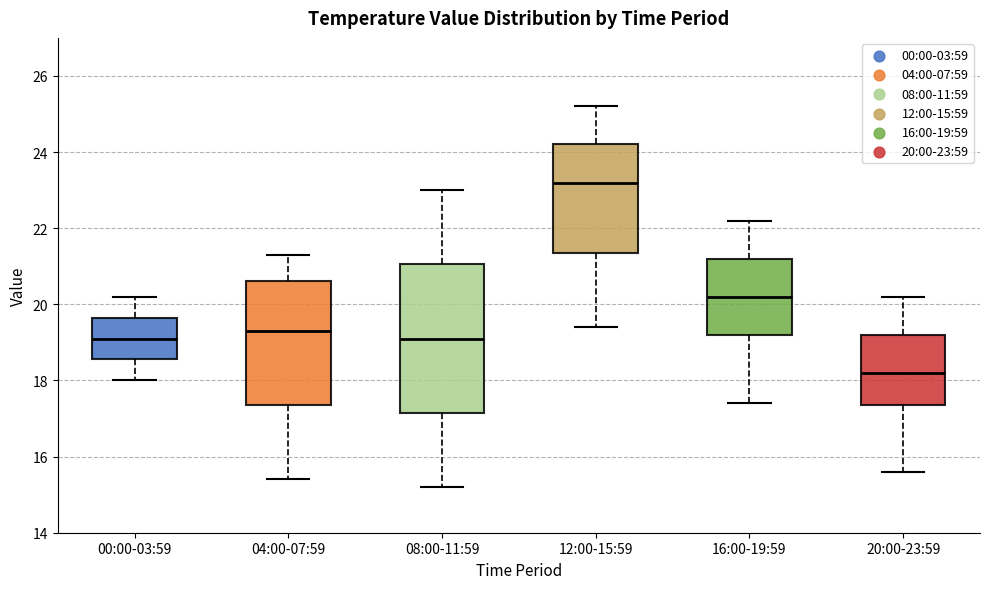

Where is the lower edge of the box for 12:00-15:59 on the y-axis? The values are not printed on the chart, so give them approximately, as read against the axis.

21.4